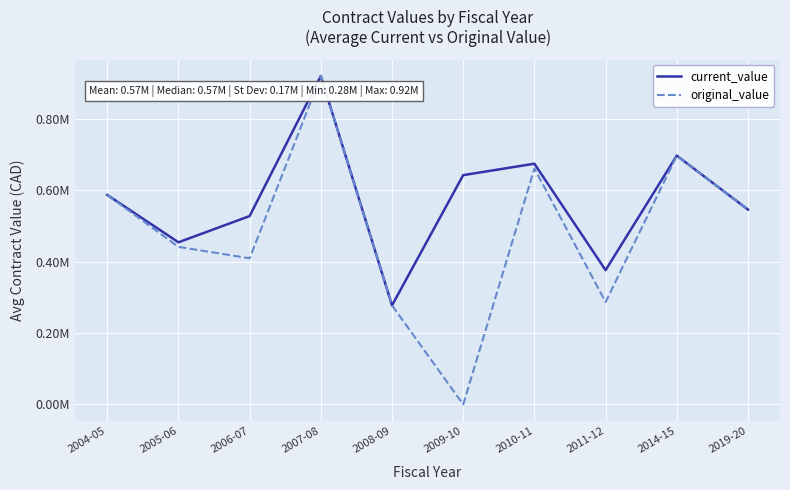

Rank the series by their maximum value, from lowest to highest.

current_value, original_value